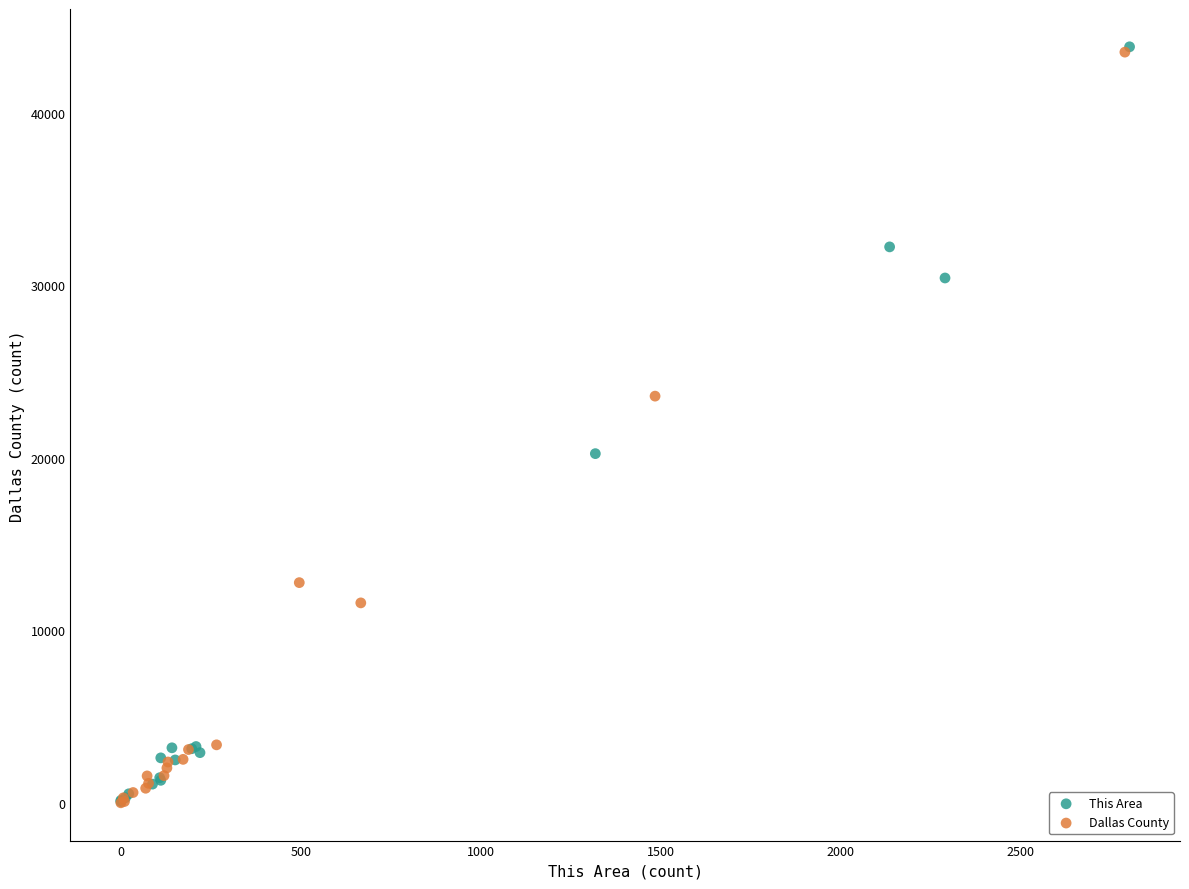

Which series has the largest Y range (max minus min)?

This Area